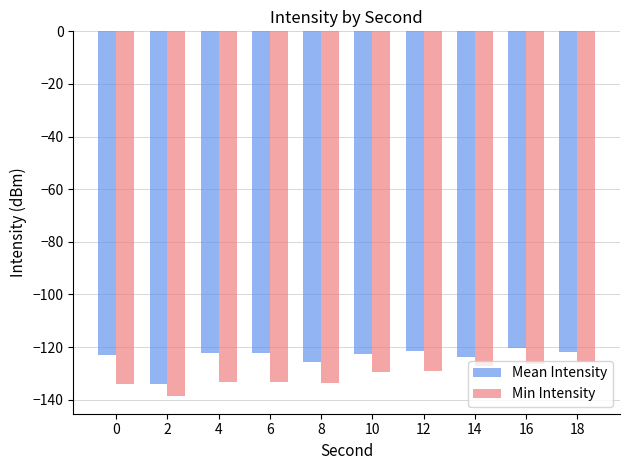

Rank the series by their average value, from highest to lowest.

Mean Intensity, Min Intensity